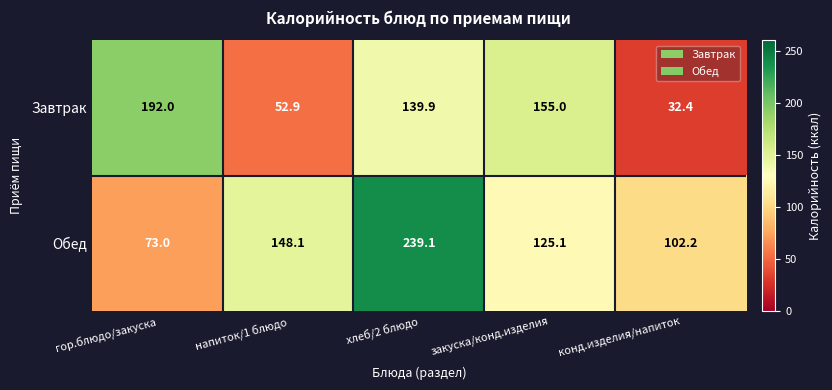

At закуска/конд.изделия, list the series in order from smallest to largest.

Обед, Завтрак